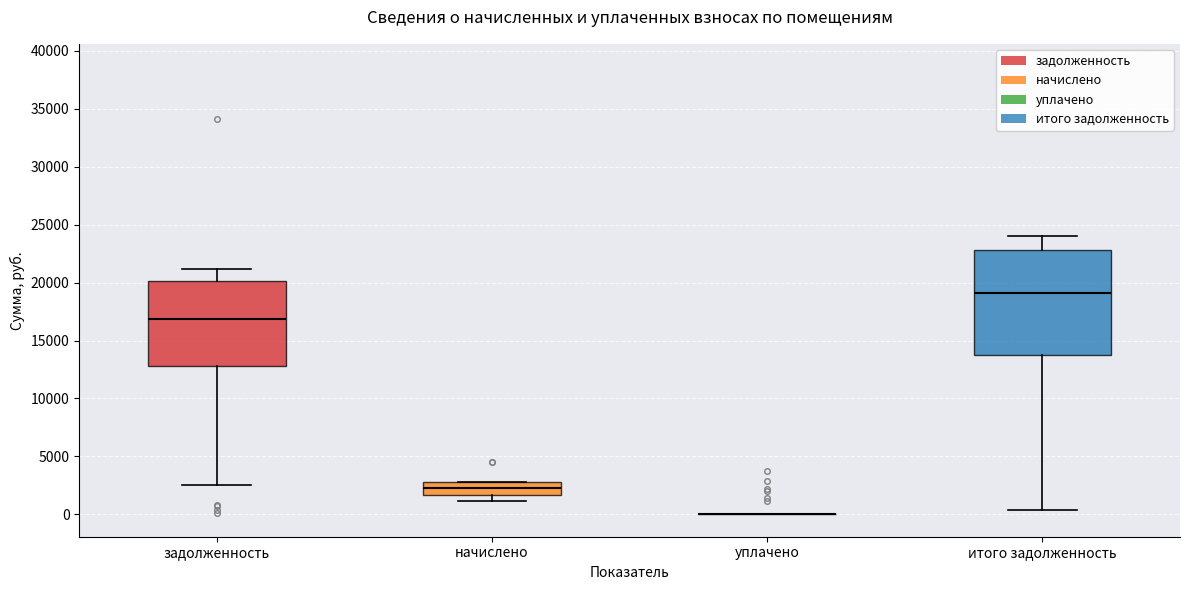

Where does the upper whisker of the box for задолженность end on the y-axis? The values are not printed on the chart, so give them approximately, as read against the axis.

21000